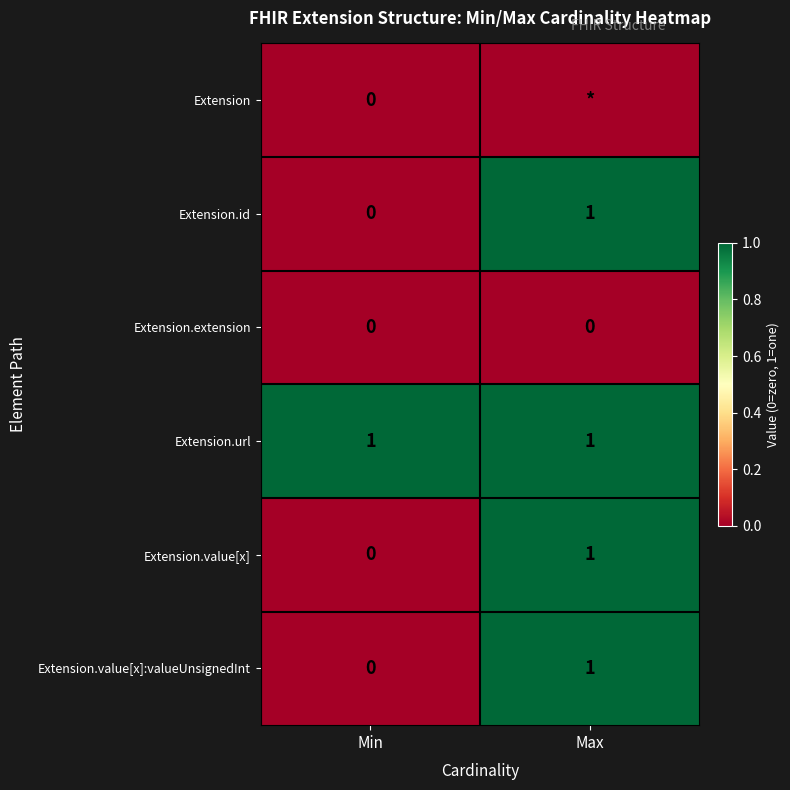

Where is Extension.id nearest to the value 0?

Min